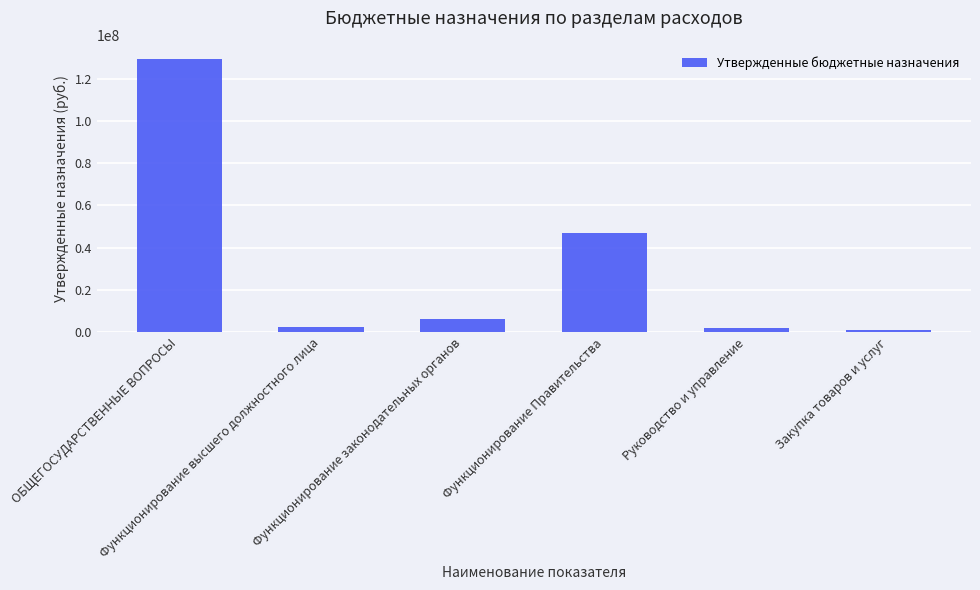

What is the sum of all values?

188227173.0